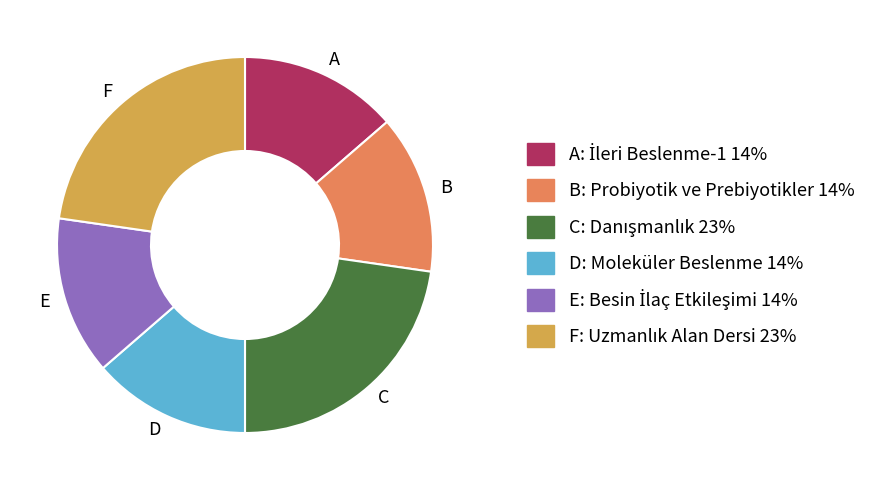

Is there any slice that represents more than half of the pie?

No